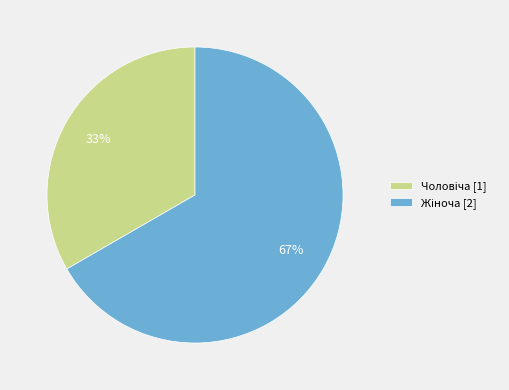

Does any single category account for the majority?

Yes